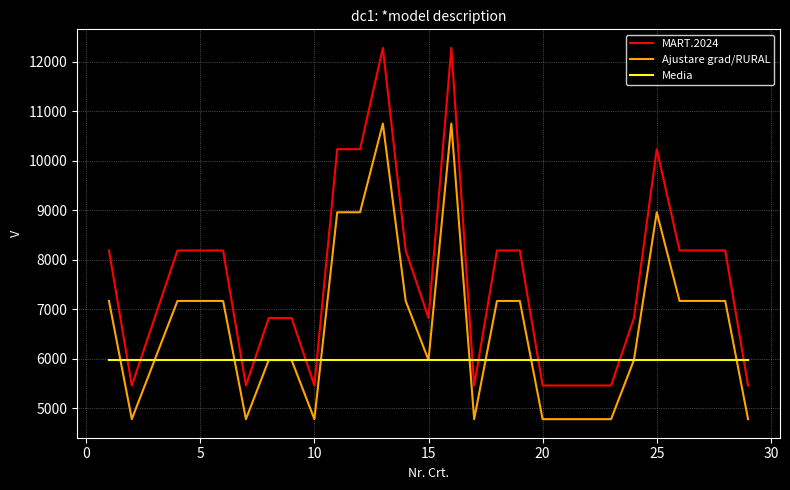

Which series has the widest spread of values?

MART.2024